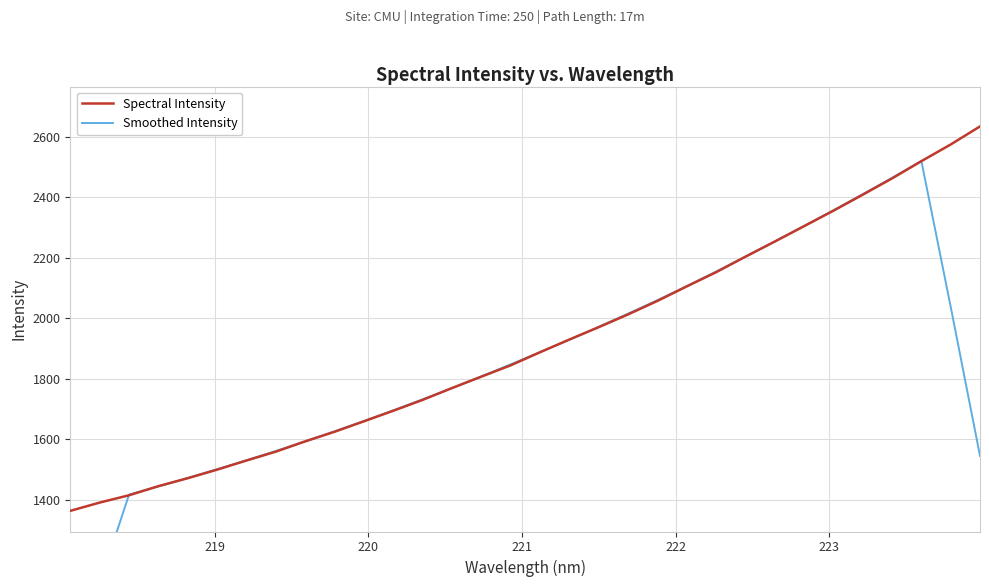

What is the maximum value for Spectral Intensity?

2634.3